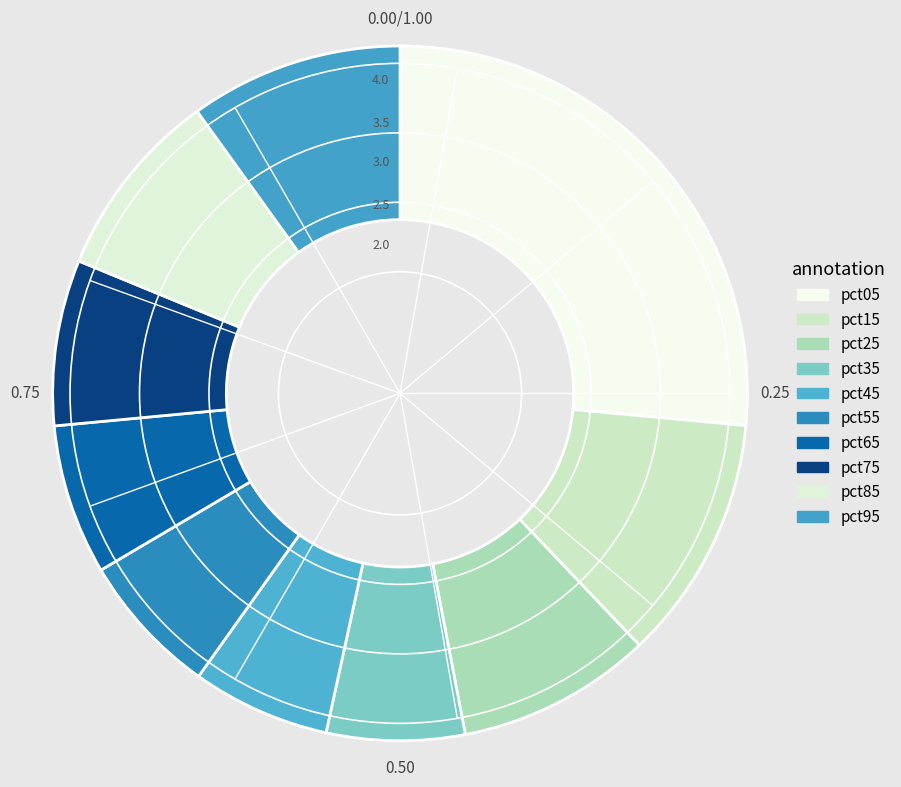

Does pct35 represent more than half of the total?

No